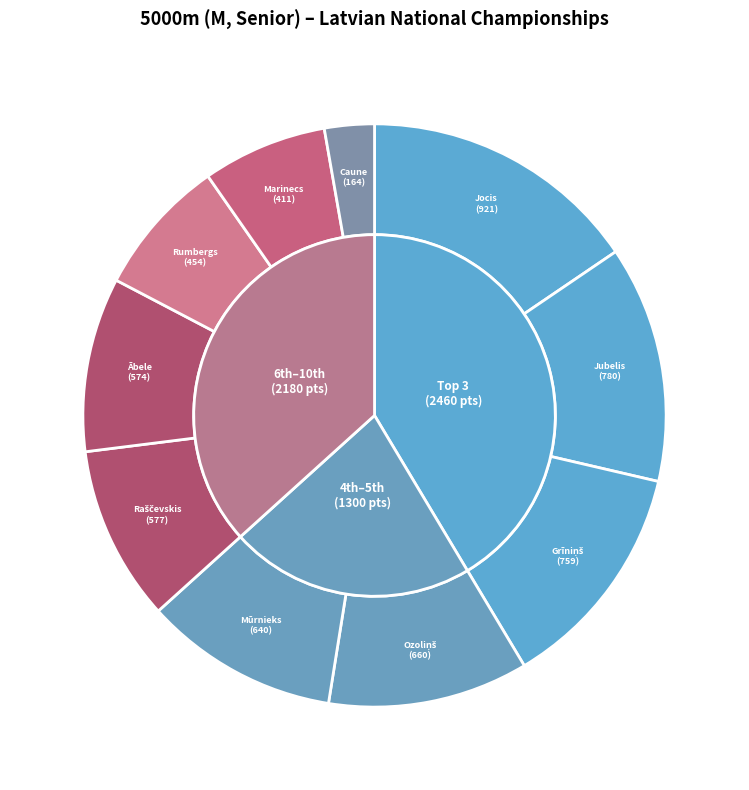

Which category has the biggest portion of the pie?

Uģis Jocis